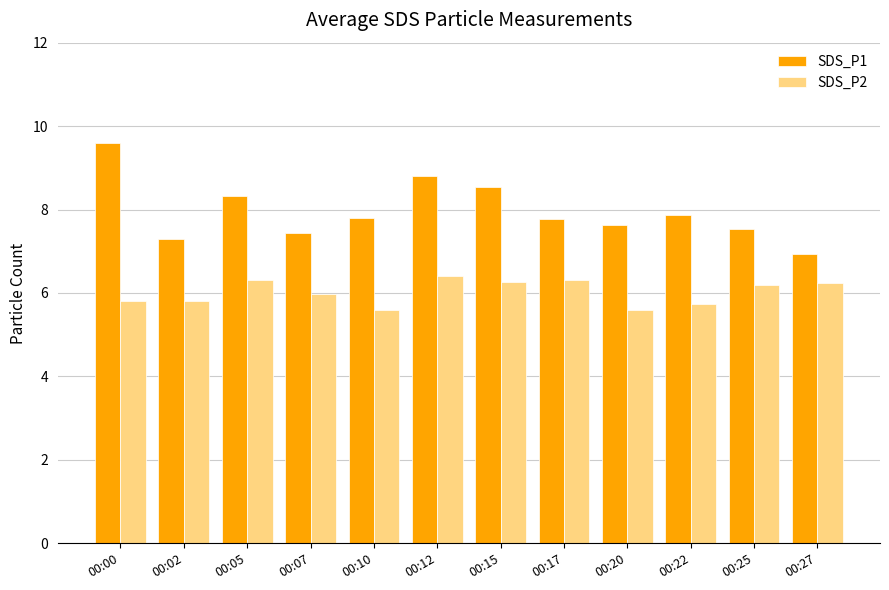

List the series in order of their overall mean, highest first.

SDS_P1, SDS_P2